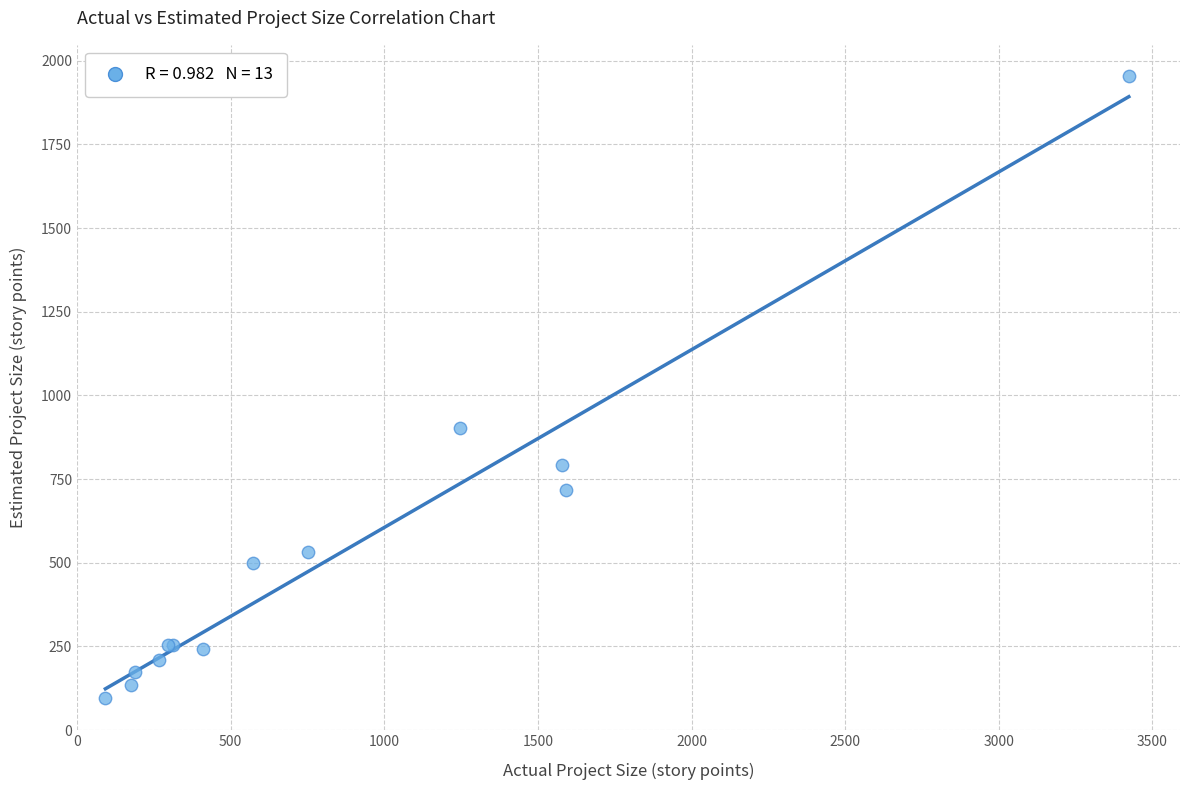

What Y value in the scatter plot is closest to 1024?

902.5